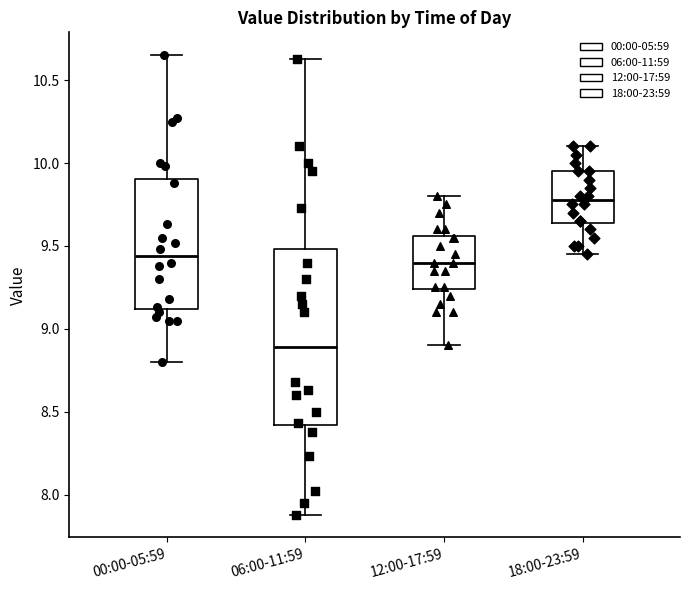

Reading left to right, transcribe this box plot: for each box, give where its median line is, the range the box spans, and where its two whiskers end, as read against the y-axis. The values are not printed on the chart, so give them approximately, as read against the axis.

00:00-05:59: median 9.45, box 9.10 to 9.90, whiskers 8.80 to 10.65
06:00-11:59: median 8.90, box 8.40 to 9.50, whiskers 7.90 to 10.65
12:00-17:59: median 9.40, box 9.25 to 9.55, whiskers 8.90 to 9.80
18:00-23:59: median 9.80, box 9.65 to 9.95, whiskers 9.45 to 10.10